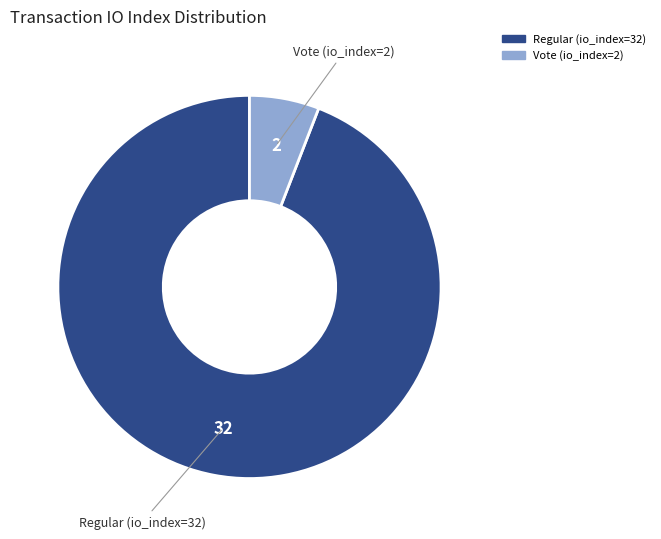

Combined, do Regular (io_index=32) and Vote (io_index=2) account for over 50%?

Yes